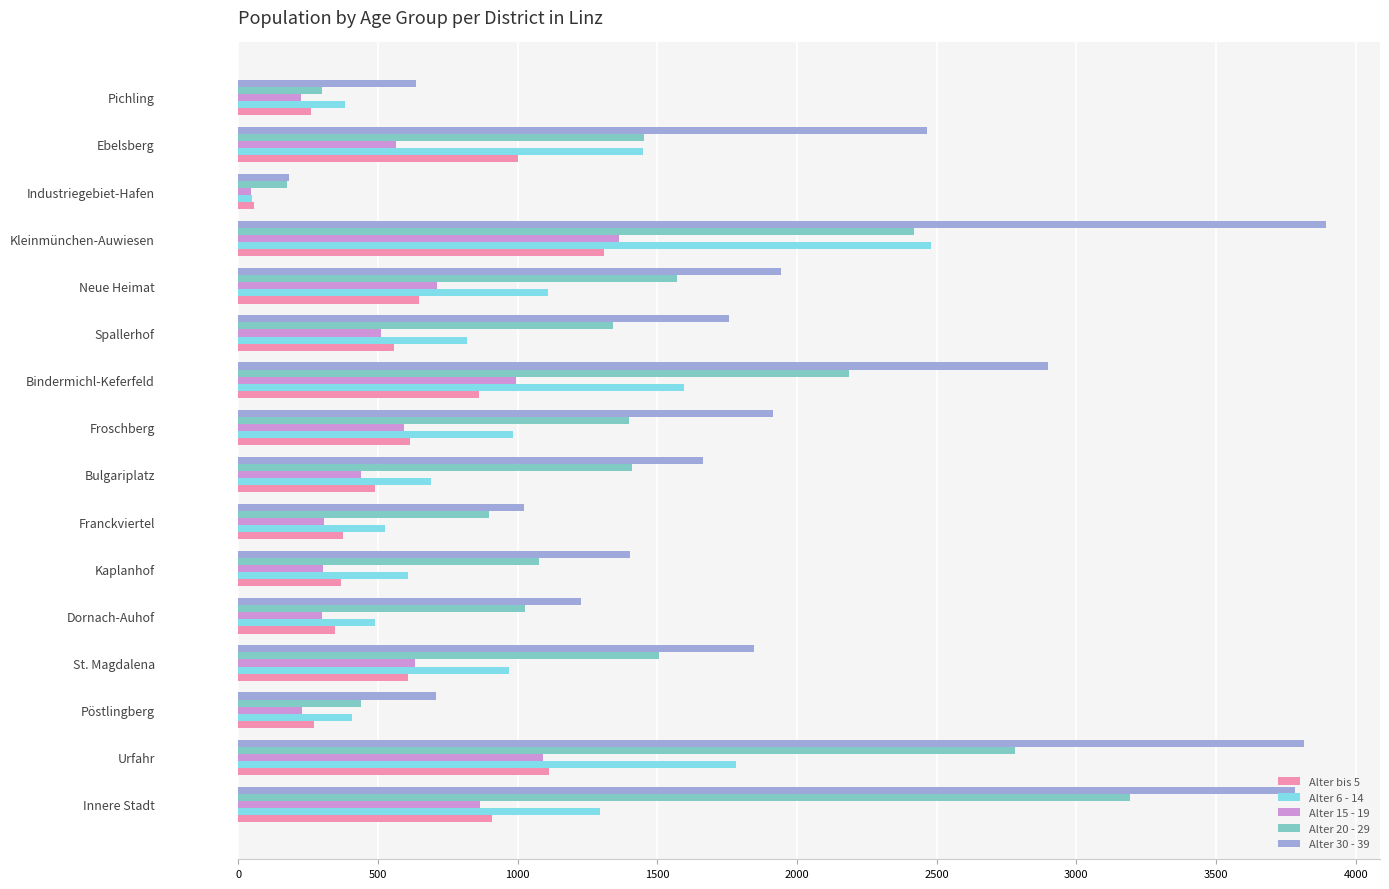

What are all the series names shown in the legend?

Alter bis 5, Alter 6 - 14, Alter 15 - 19, Alter 20 - 29, Alter 30 - 39